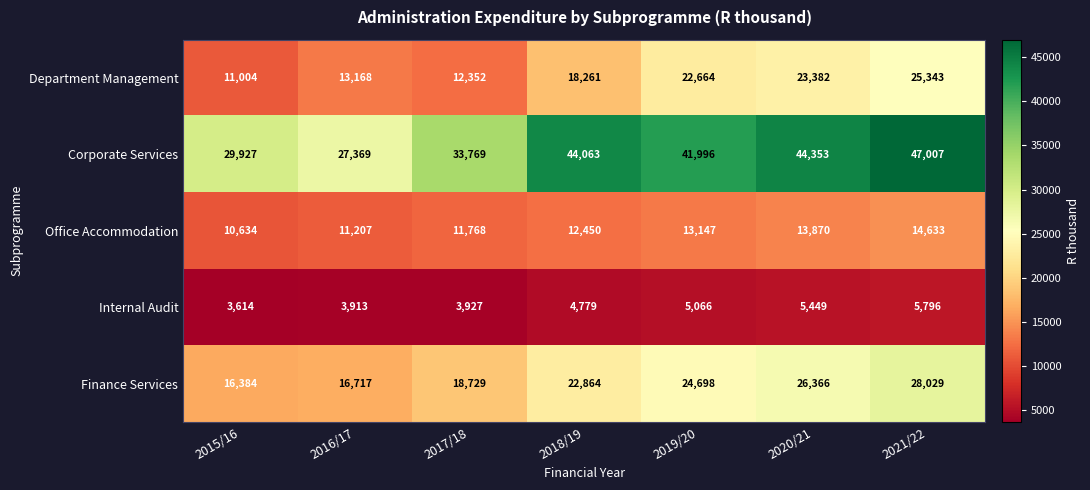

Which series has the widest spread of values?

Corporate Services